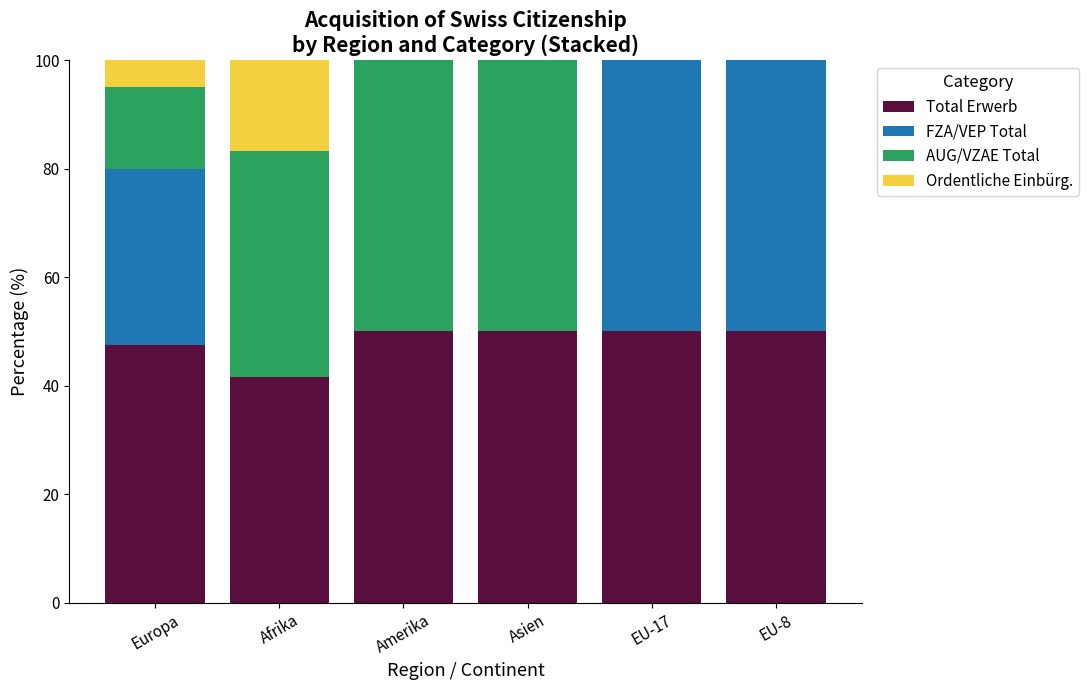

What is the total value across all series at Afrika?

100.0